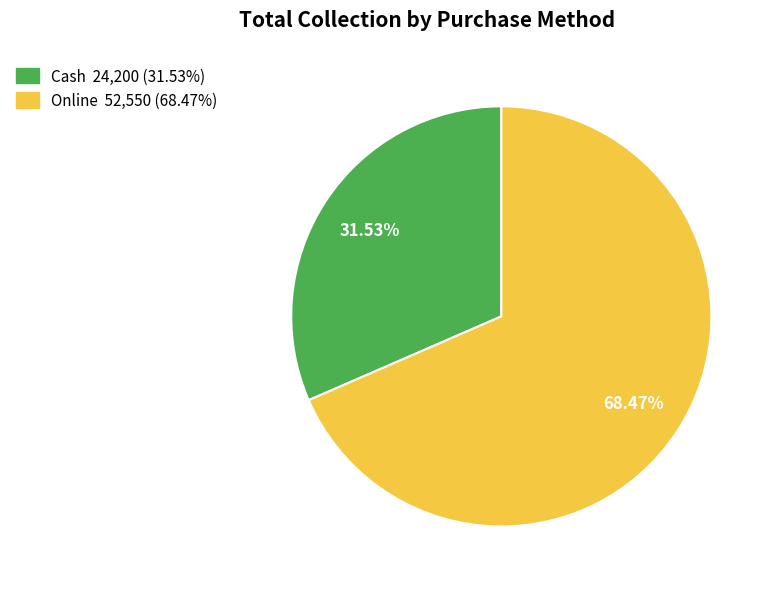

To the nearest percent, what is the difference between the largest and smallest slice percentages?

37%